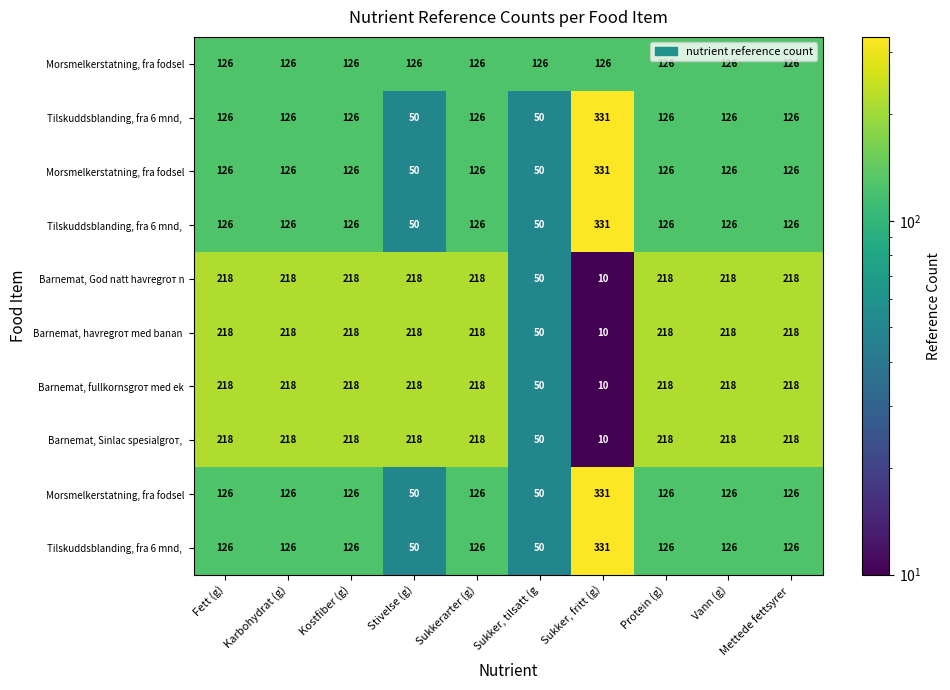

What is the greatest value displayed?

331